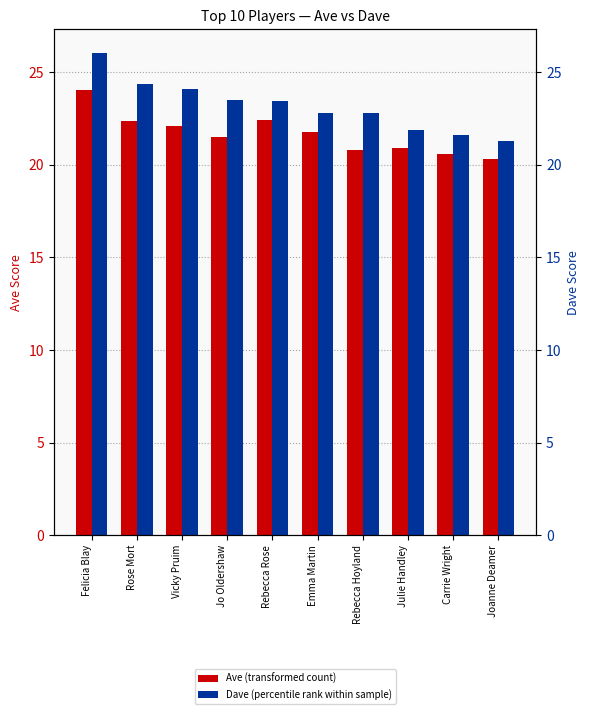

What is the difference between the Dave values at Julie Handley and Rebecca Rose?

1.6